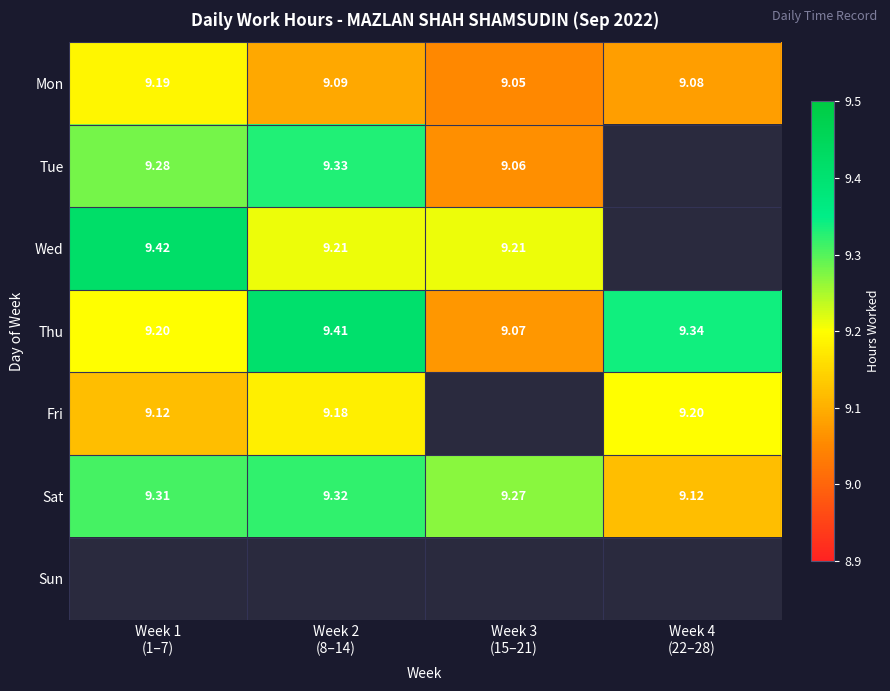

What is the highest value of the Wed series?

9.4